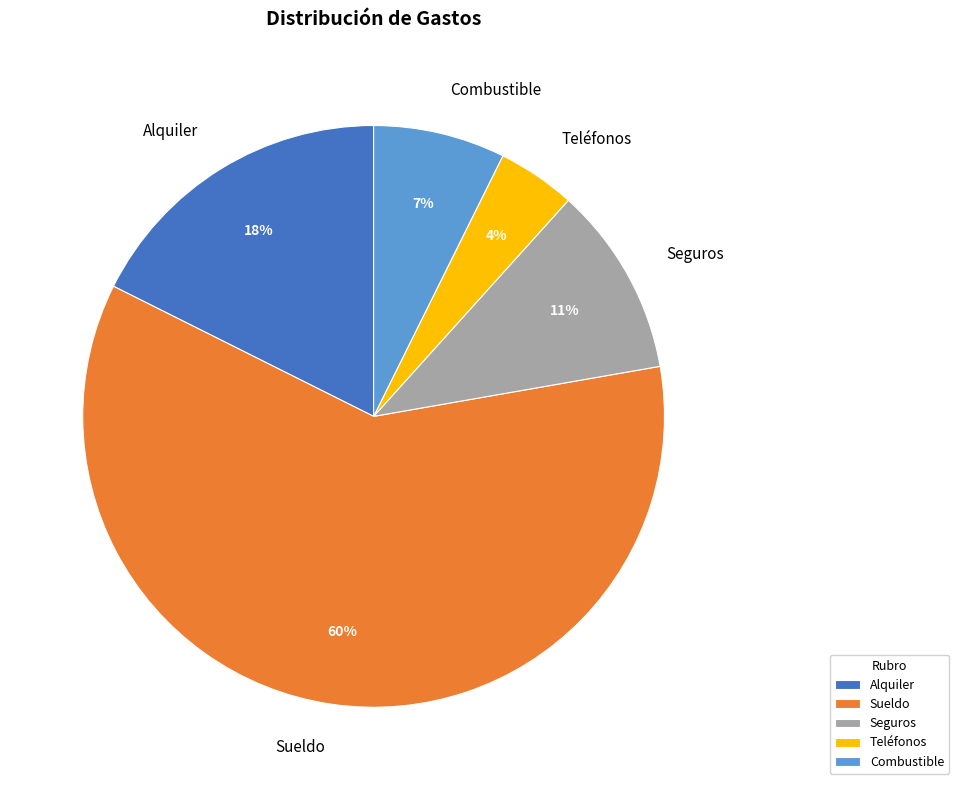

The Seguros slice represents 11% of the pie. True or false?

True